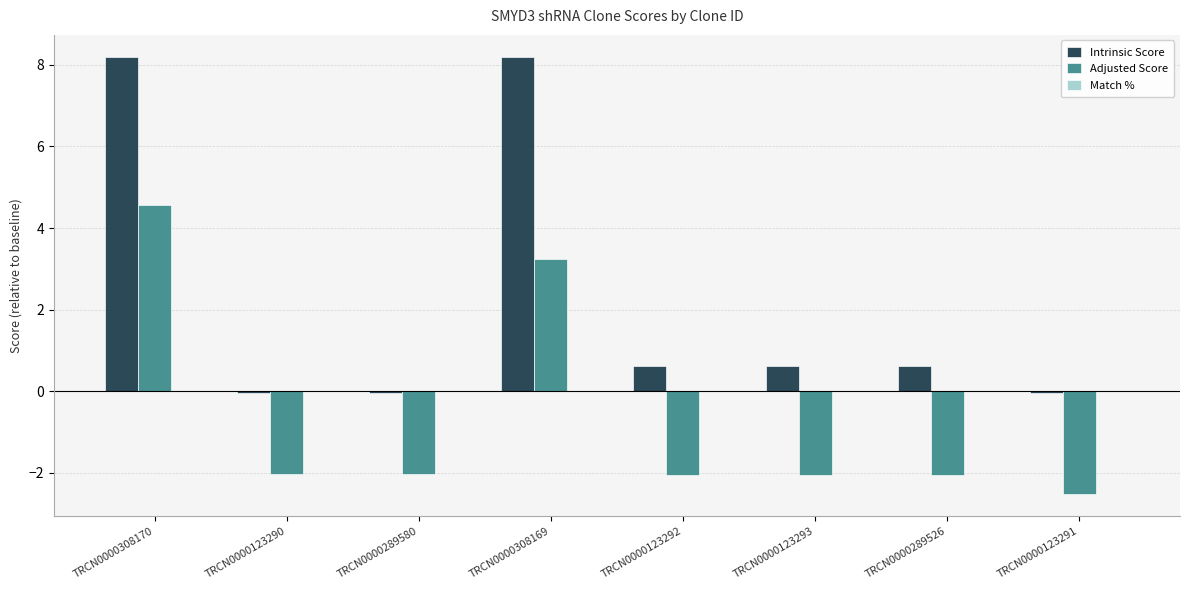

List the series in order of their overall mean, highest first.

Intrinsic Score, Adjusted Score